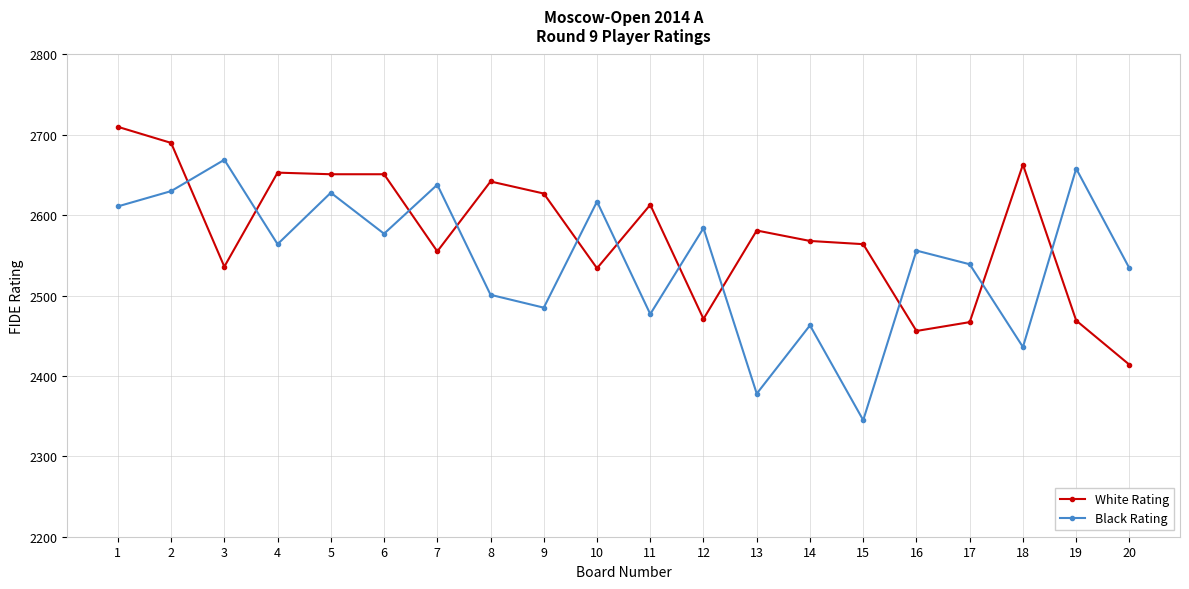

Read the Black Rating value at 14, to the nearest 50.

2450